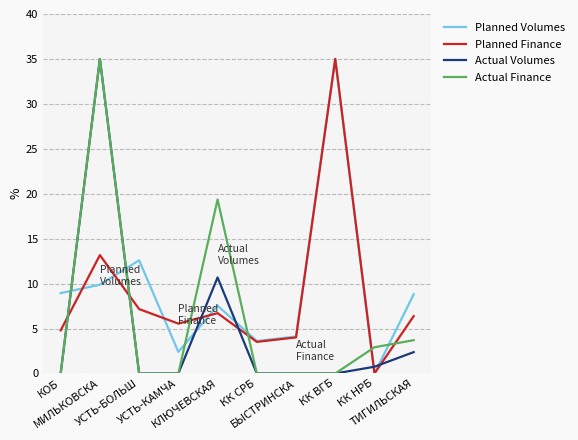

What is the highest value of the Planned Finance series?

35.0